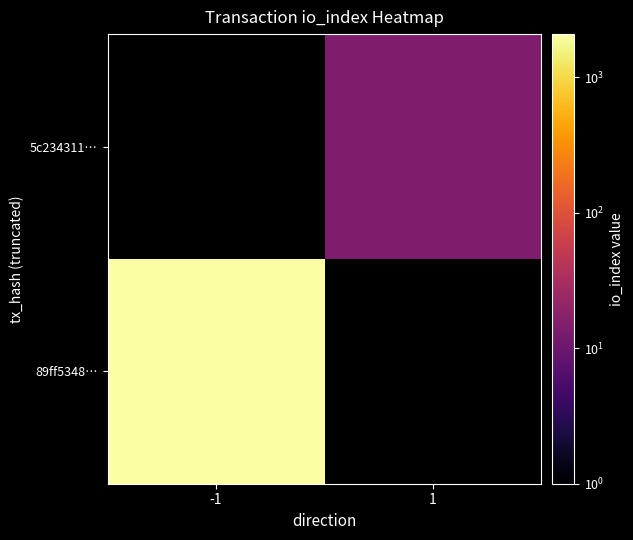

Which label corresponds to the largest value in the chart?

-1